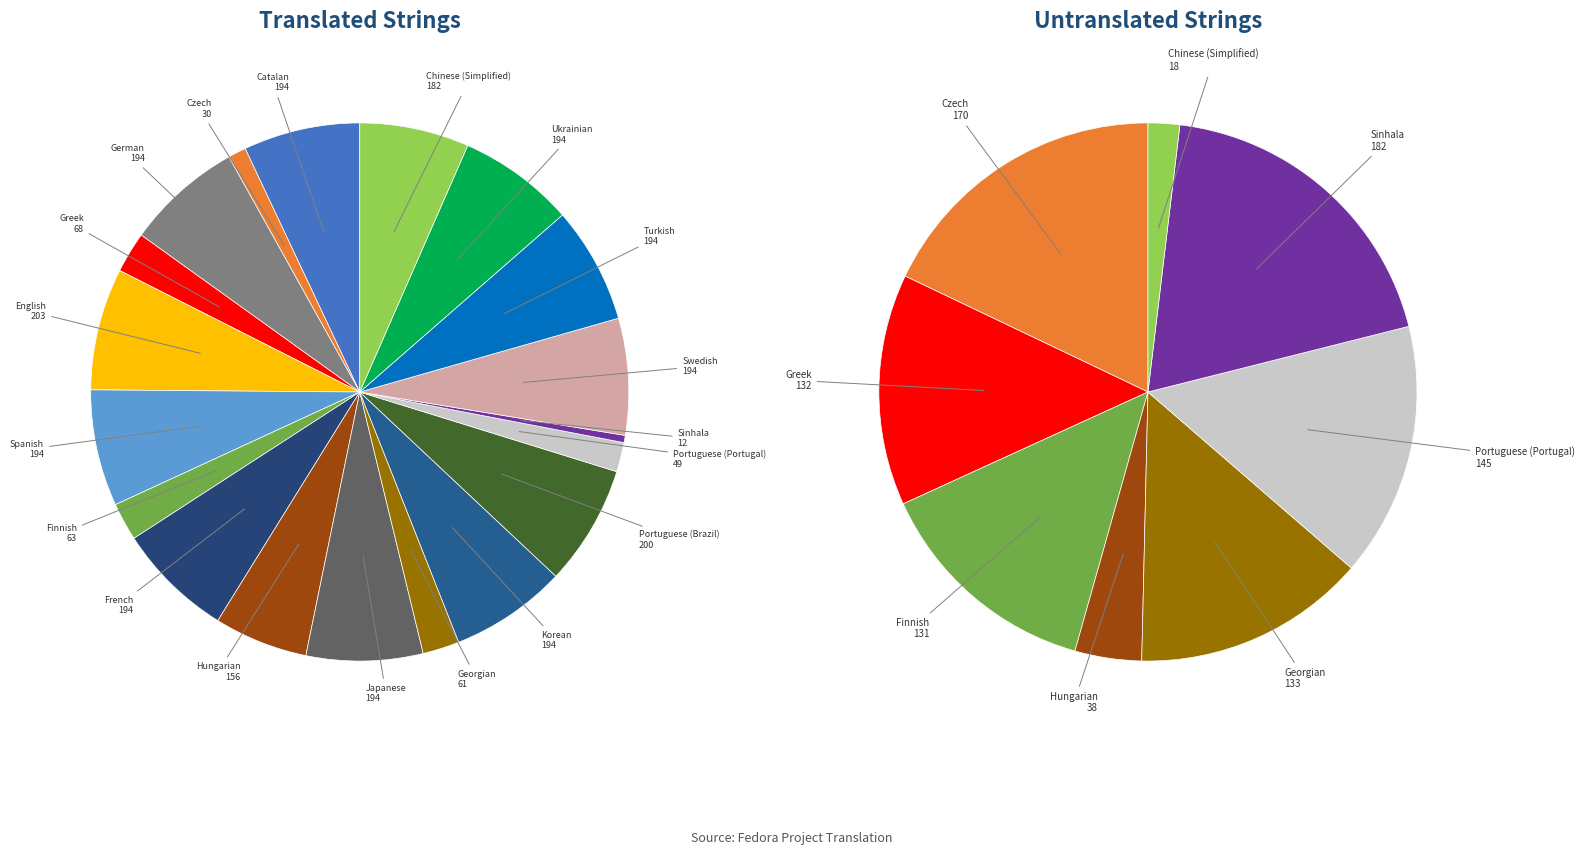

Combined, do Greek and Ukrainian account for over 50%?

No